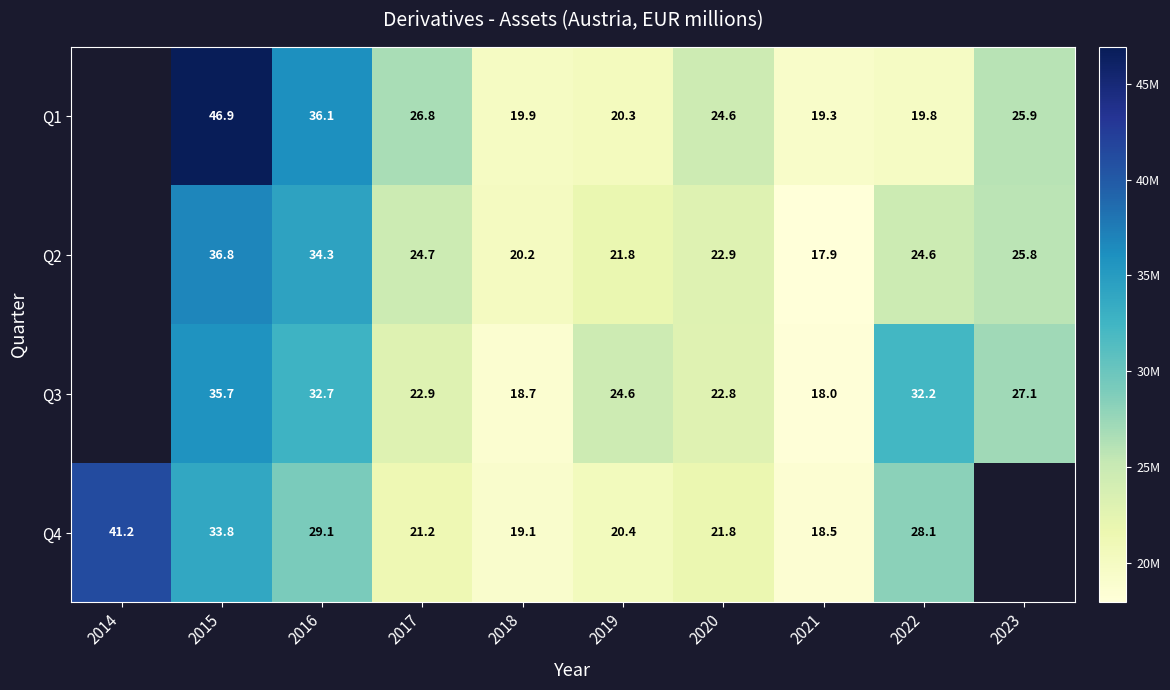

At 2022, list the series in order from largest to smallest.

Q3, Q4, Q2, Q1